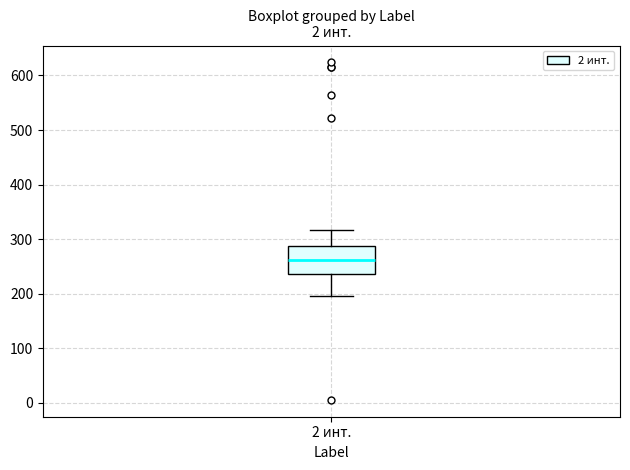

Transcribe this box plot: give where the median line is, the range the box spans, and where the two whiskers end, as read against the y-axis. The values are not printed on the chart, so give them approximately, as read against the axis.

median 260, box 240 to 290, whiskers 200 to 320